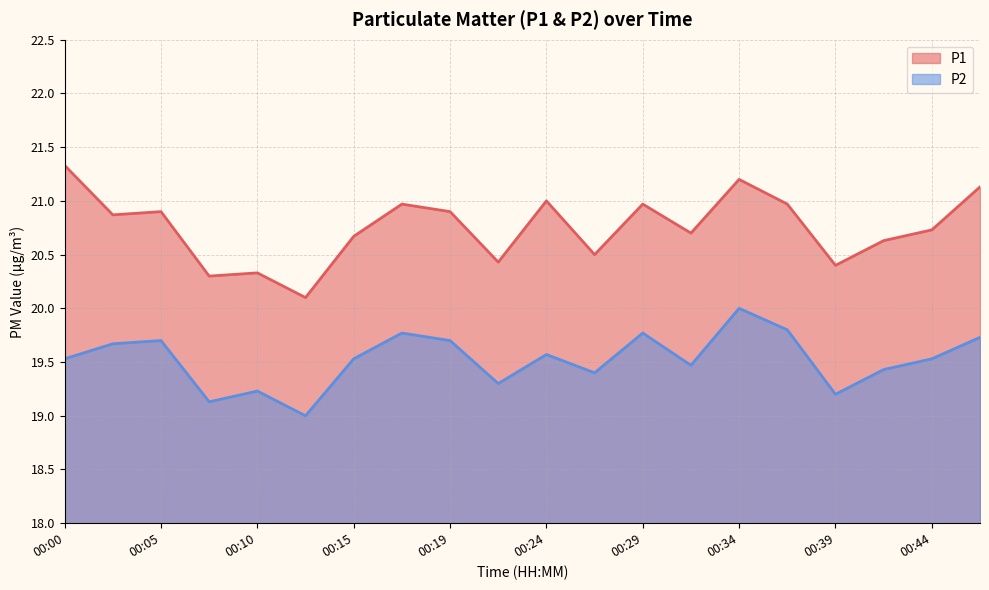

Rank the series by their maximum value, from lowest to highest.

P2, P1